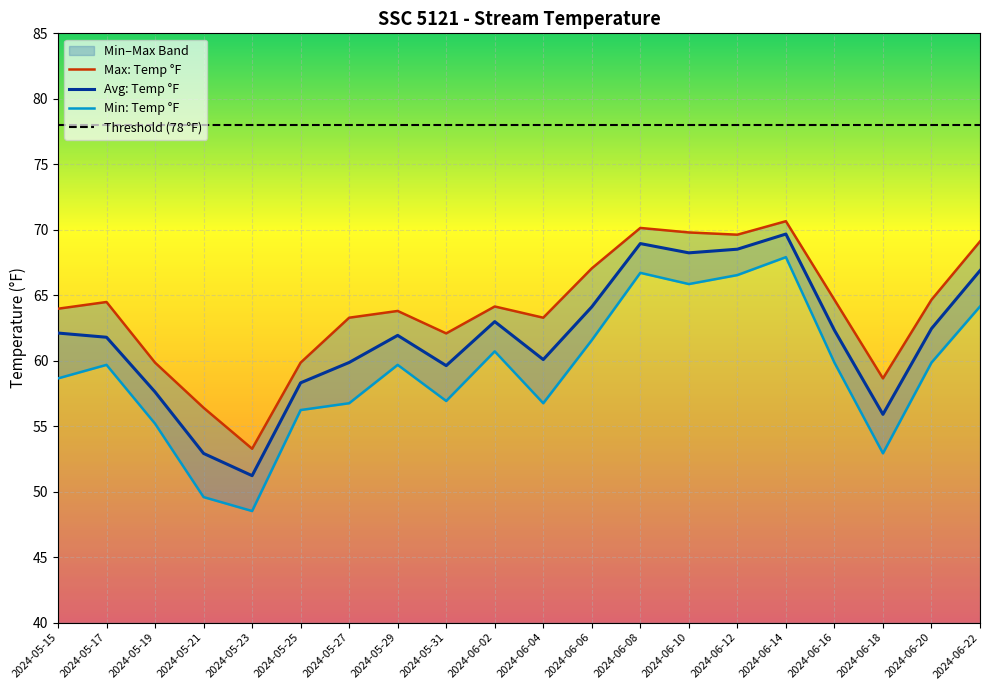

True or false: Threshold (78 °F) and Min: Temp °F intersect in this chart.

False